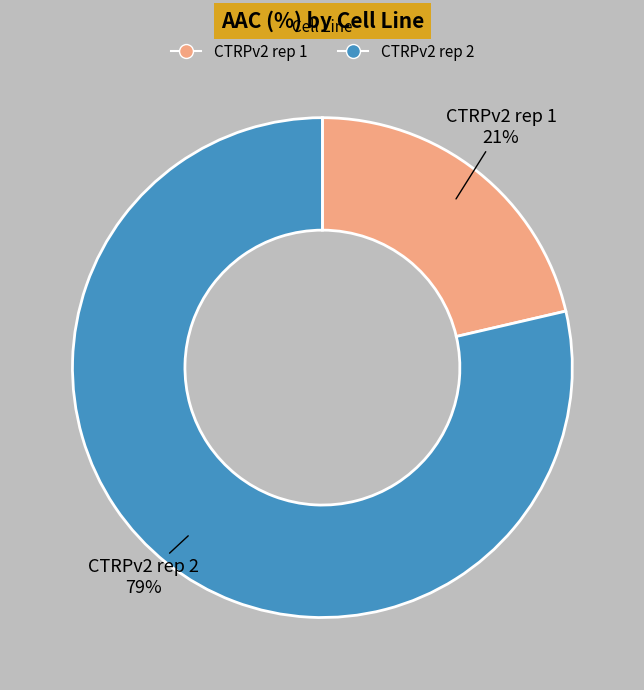

To the nearest percent, what is the average slice percentage?

50%